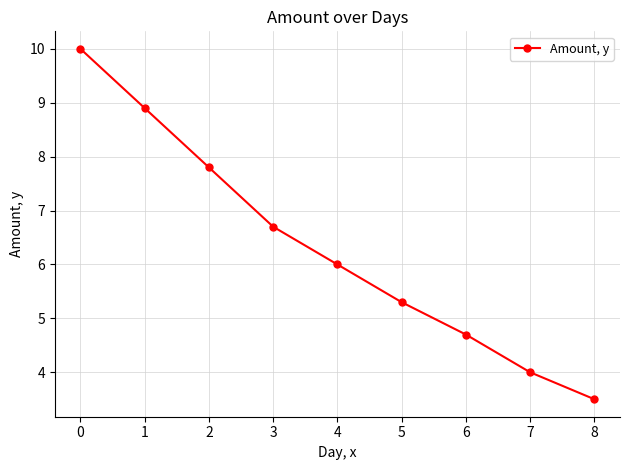

What is the average value?

6.3